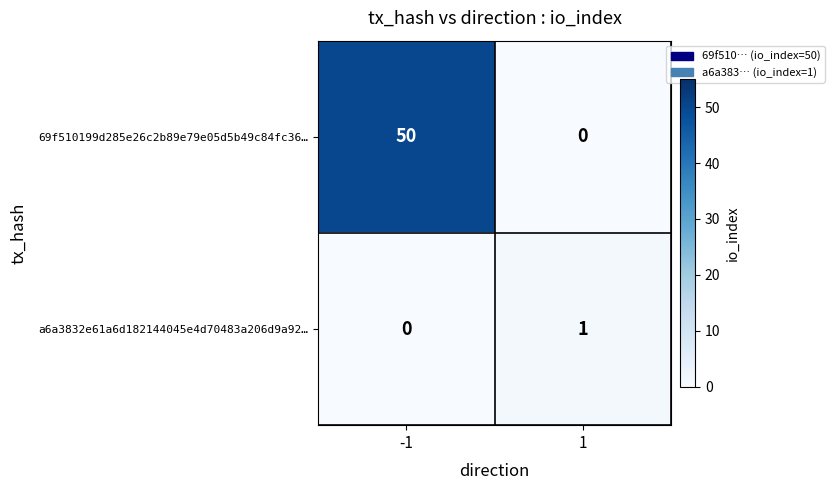

At how many categories does at least one series exceed 42?

1